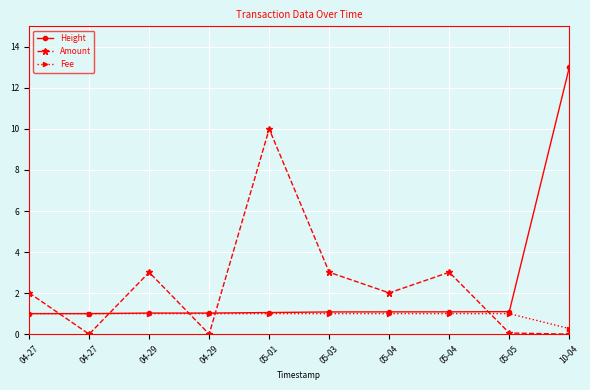

True or false: Amount and Fee intersect in this chart.

True